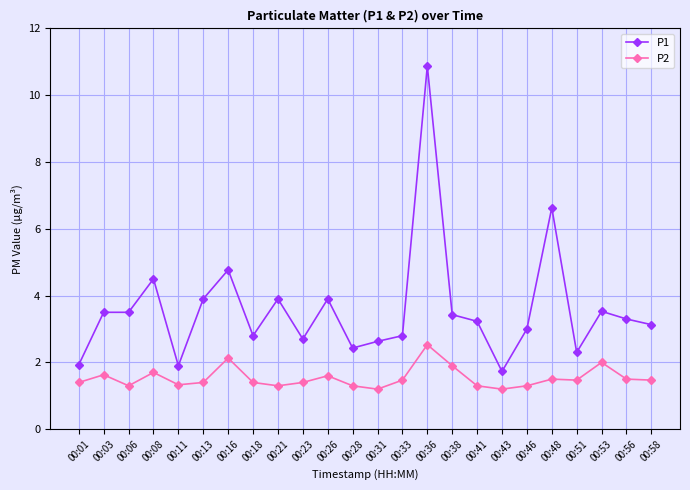

Reading right to left, what are all the values shown in this chart?

P1: 3.1	3.3	3.5	2.3	6.6	3.0	1.7	3.2	3.4	10.9	2.8	2.6	2.4	3.9	2.7	3.9	2.8	4.8	3.9	1.9	4.5	3.5	3.5	1.9
P2: 1.5	1.5	2.0	1.5	1.5	1.3	1.2	1.3	1.9	2.5	1.5	1.2	1.3	1.6	1.4	1.3	1.4	2.1	1.4	1.3	1.7	1.3	1.6	1.4